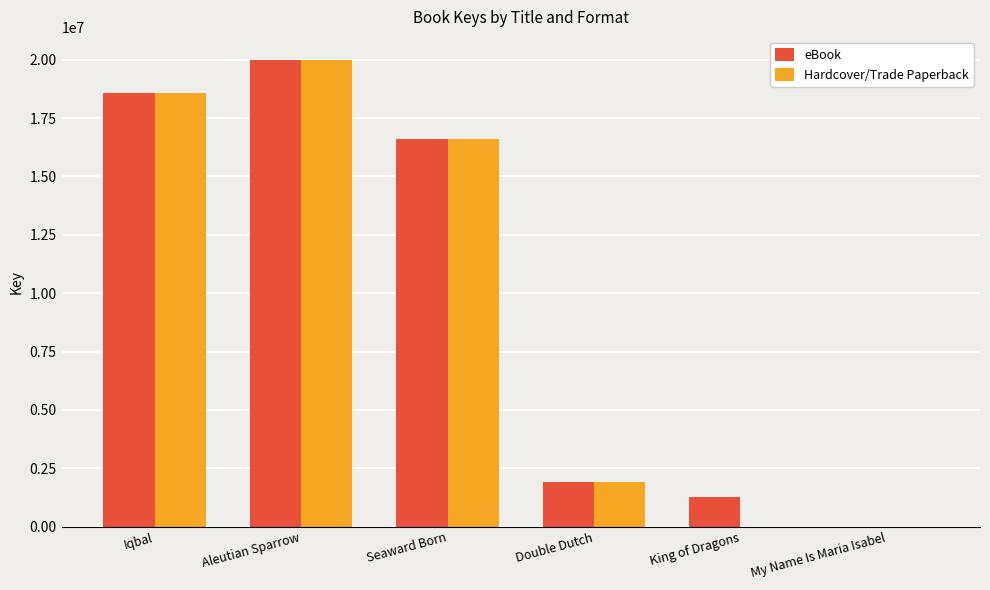

How many categories are shown in the chart?

6